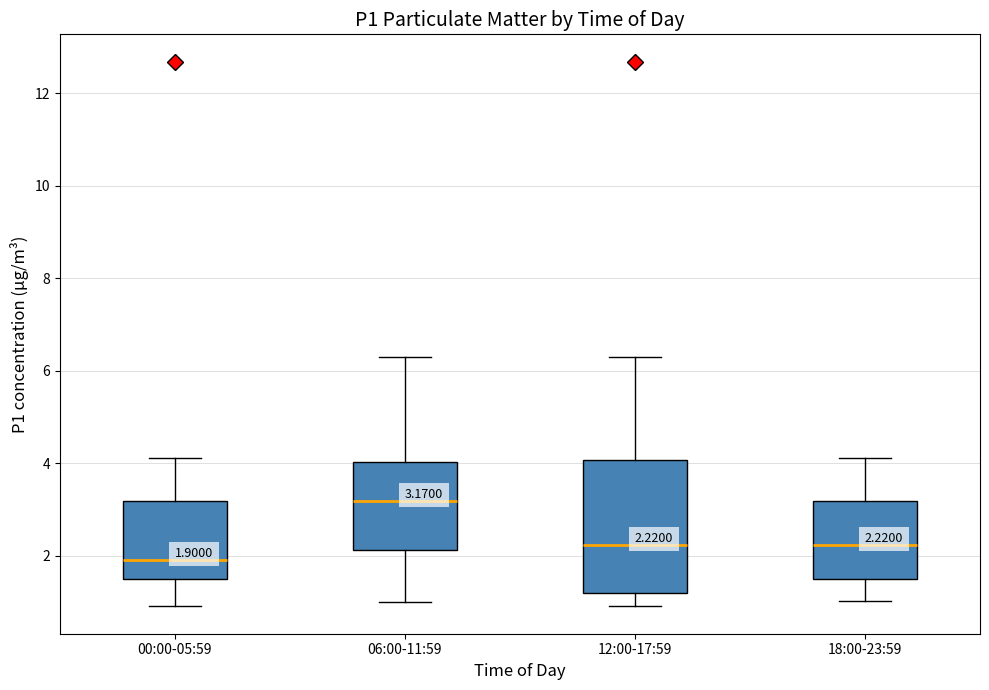

Which box is the tallest, from its lower edge to its upper edge?

12:00-17:59